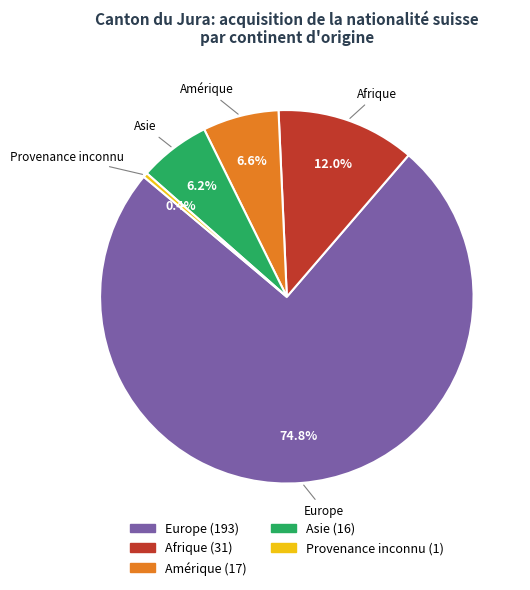

Which has a higher value, Europe or Amérique?

Europe